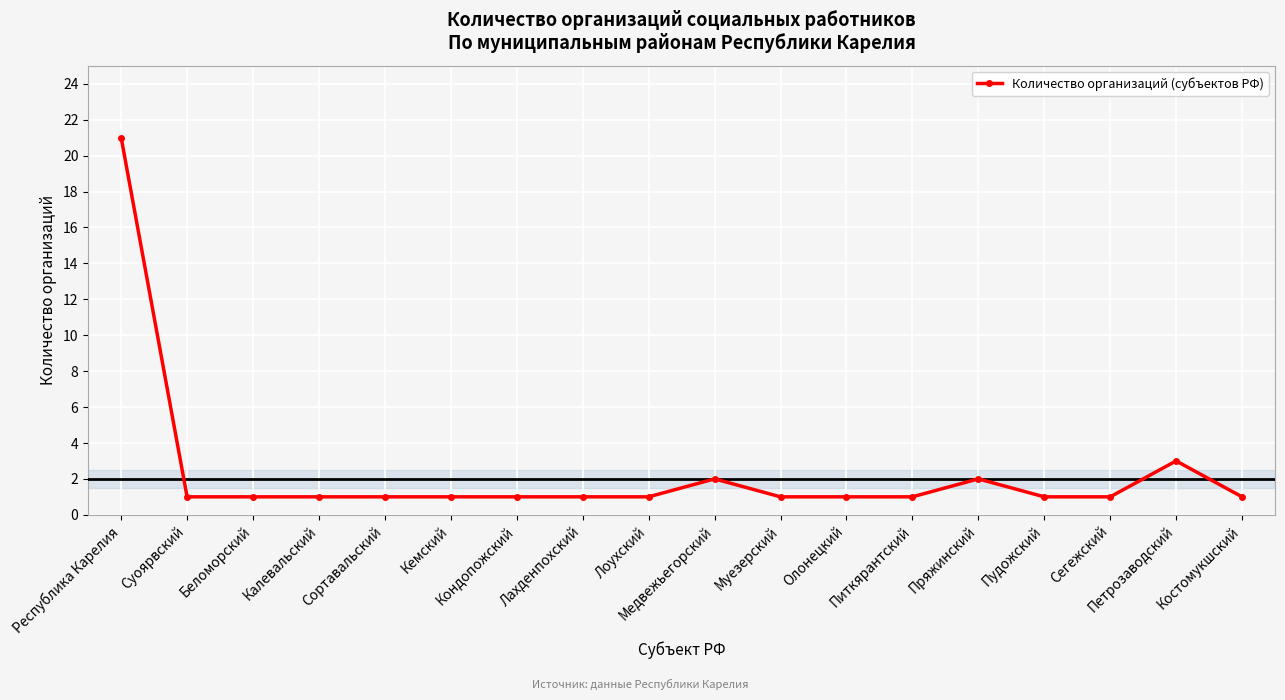

What is the sum of all values?

42